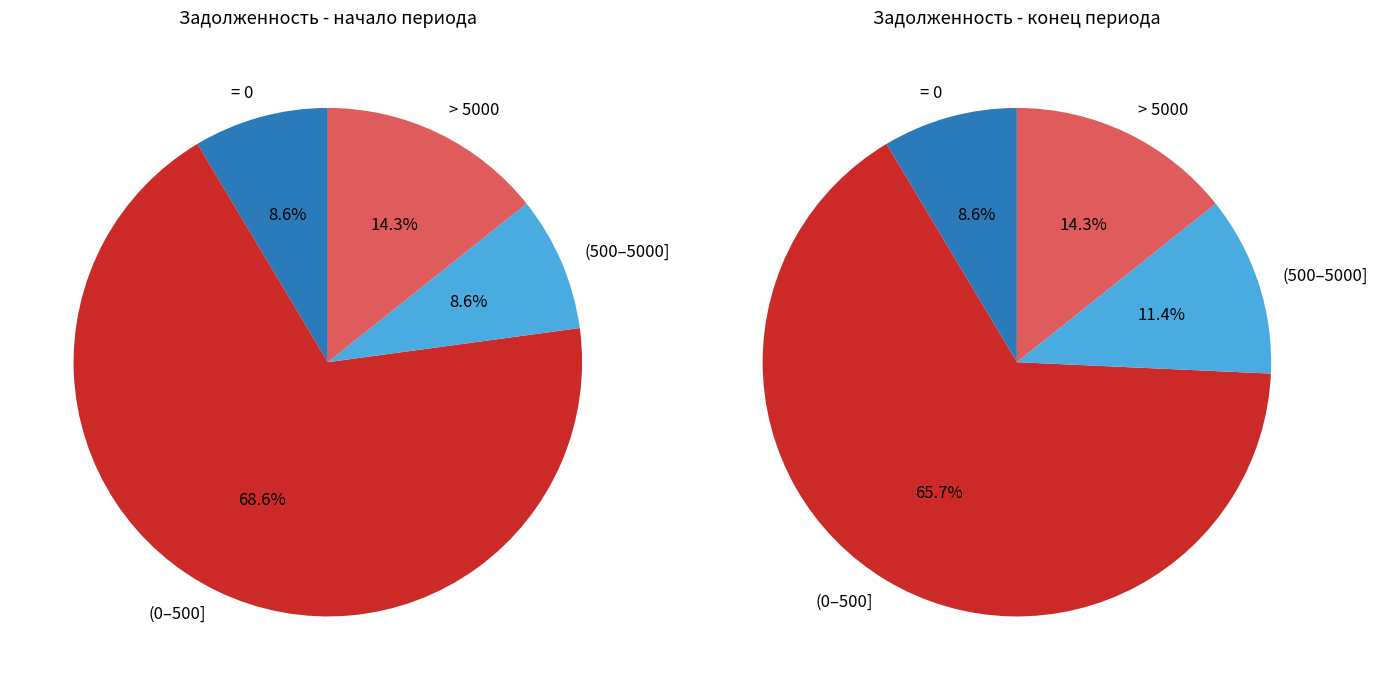

True or false: 11 accounts for 11% of the total.

False